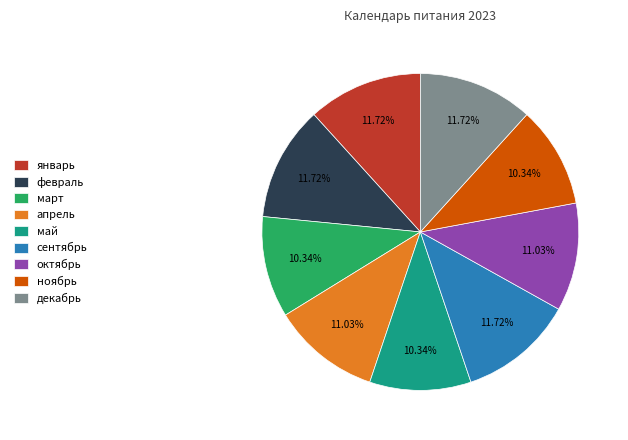

Is there any slice that represents more than half of the pie?

No